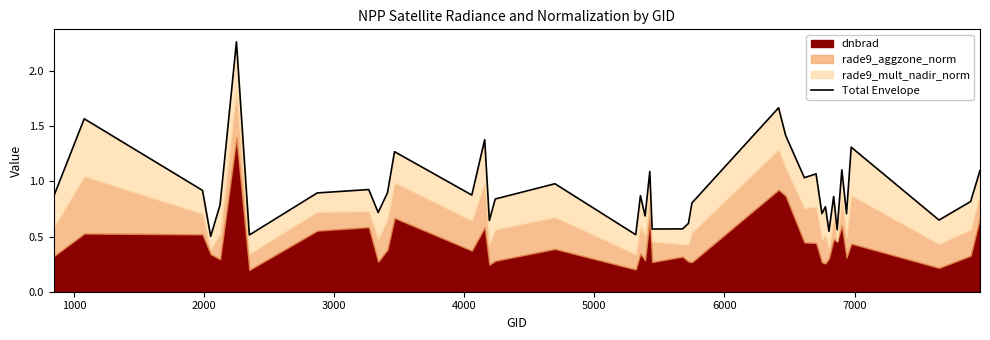

Does the chart display data point markers on the line(s)?

No